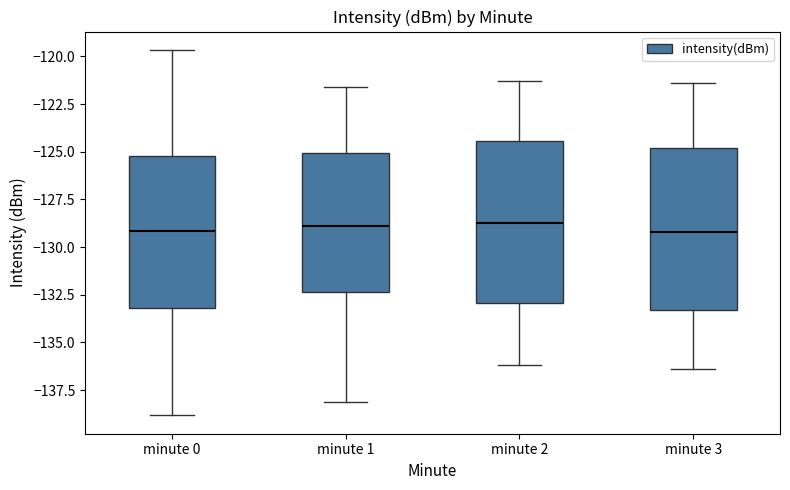

Reading left to right, read every box against the y-axis: the position of its median line, the range the box covers, and the ends of its whiskers. The values are not printed on the chart, so give them approximately, as read against the axis.

minute 0: median -129.0, box -133.0 to -125.0, whiskers -139.0 to -119.5
minute 1: median -129.0, box -132.5 to -125.0, whiskers -138.0 to -121.5
minute 2: median -128.5, box -133.0 to -124.5, whiskers -136.0 to -121.5
minute 3: median -129.0, box -133.5 to -125.0, whiskers -136.5 to -121.5